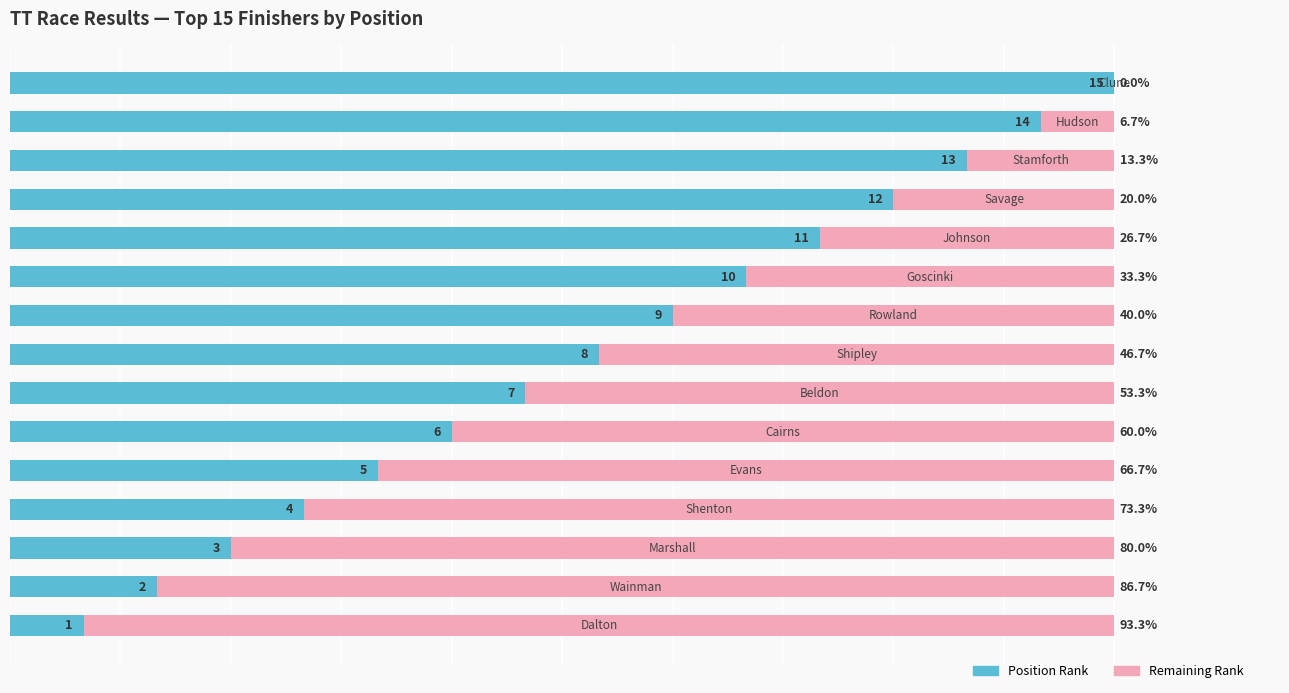

What are all the series names shown in the legend?

Position Rank, Remaining Rank